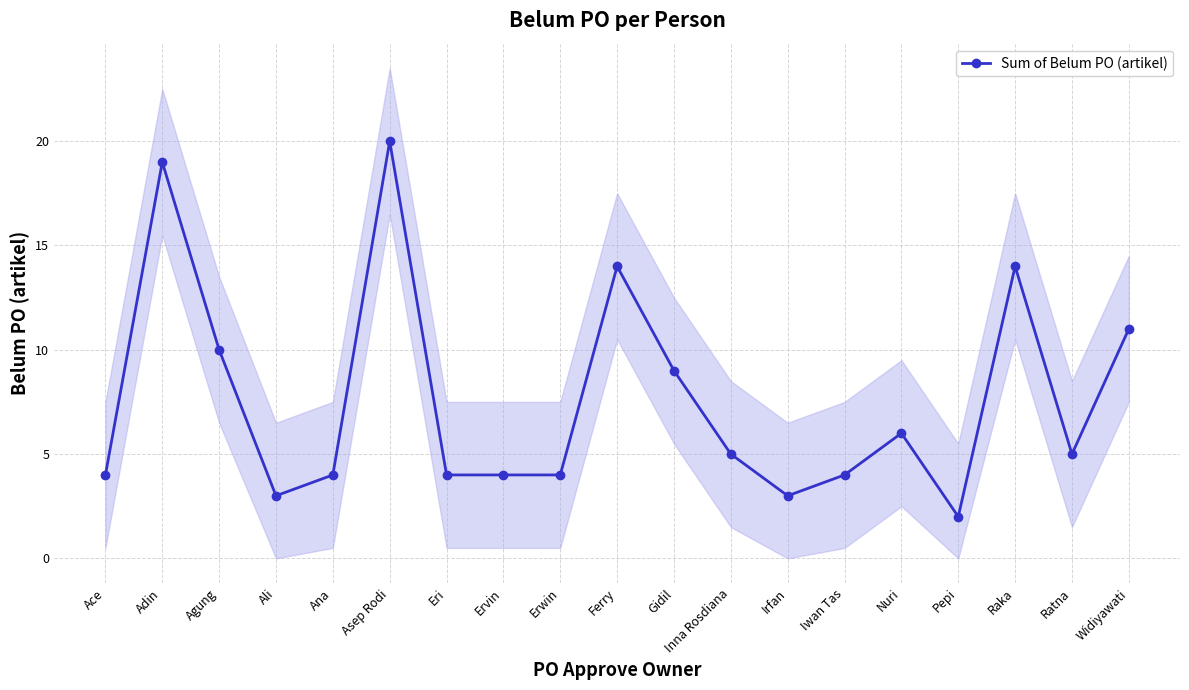

How many interior local peaks (higher than both neighbors) does the data have?

5